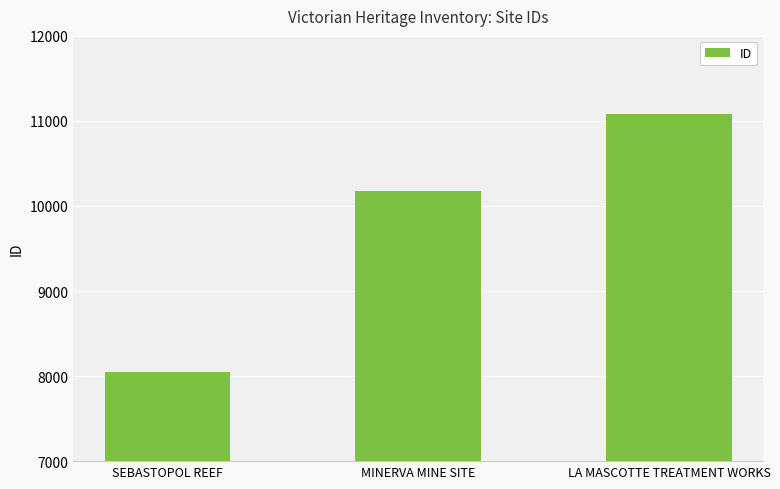

What is the label of the 3rd bar from the left?

LA MASCOTTE TREATMENT WORKS